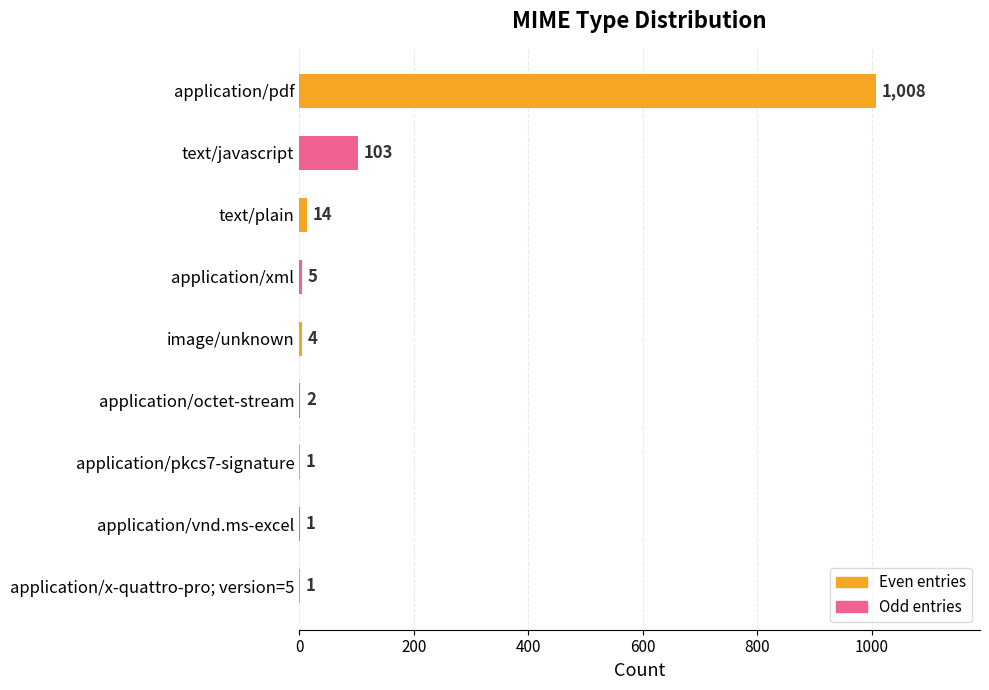

The chart shows a value of 1338 at application/pdf. True or false?

False